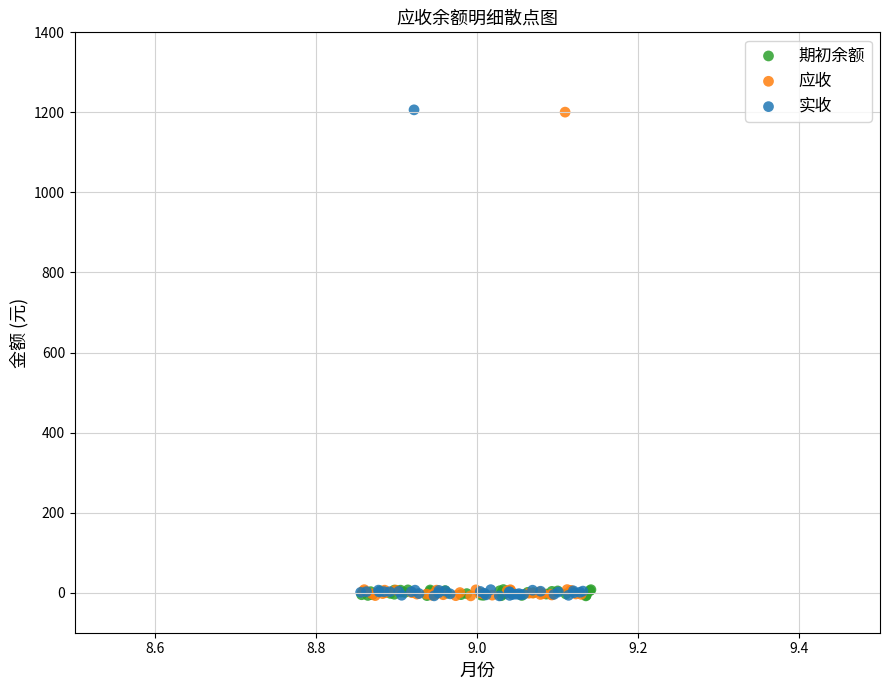

Which series has the largest Y range (max minus min)?

实收